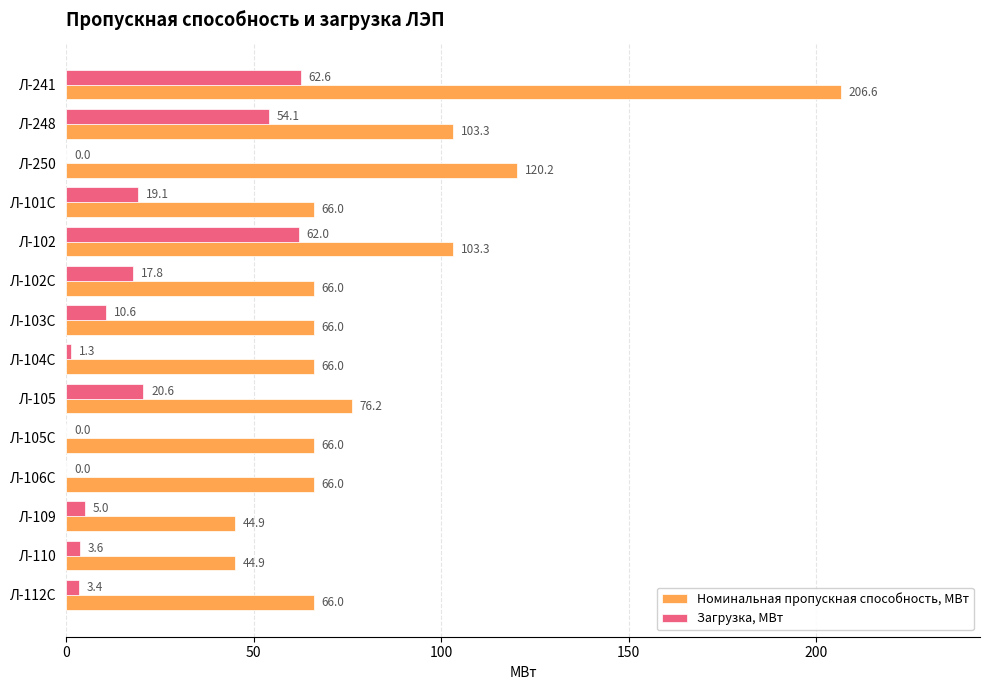

What is the highest value of the Номинальная пропускная способность, МВт series?

206.6